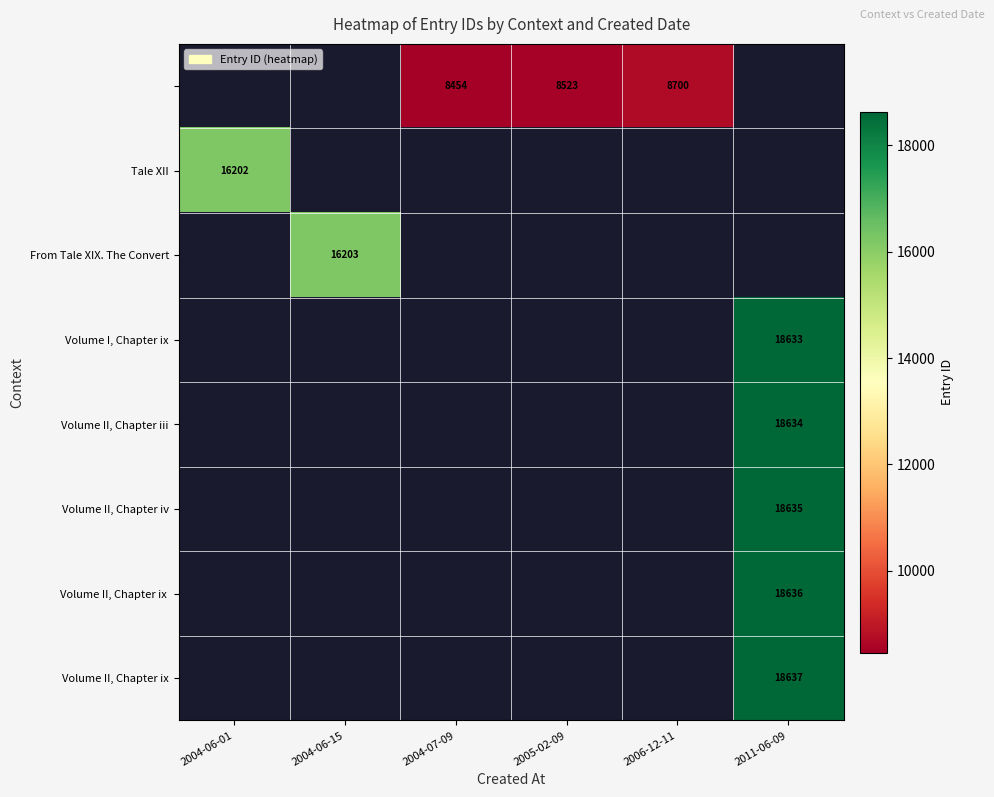

At which category does the chart reach its minimum across all series?

2004-07-09